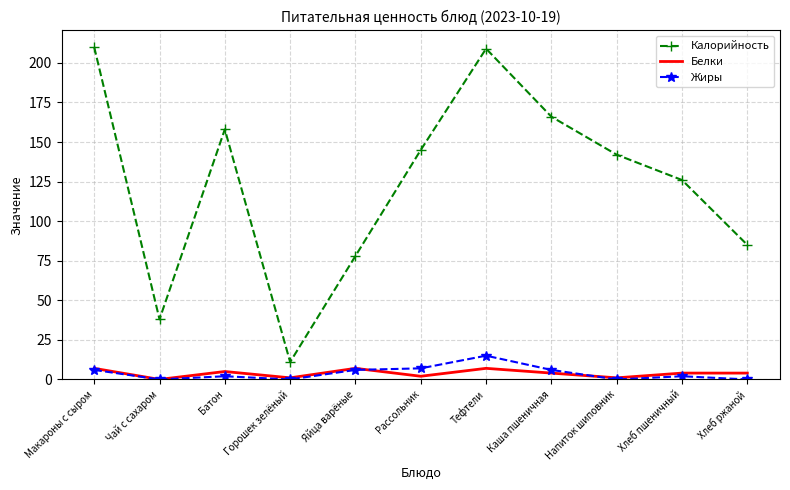

The Жиры series shows 15 at Тефтели. True or false?

True